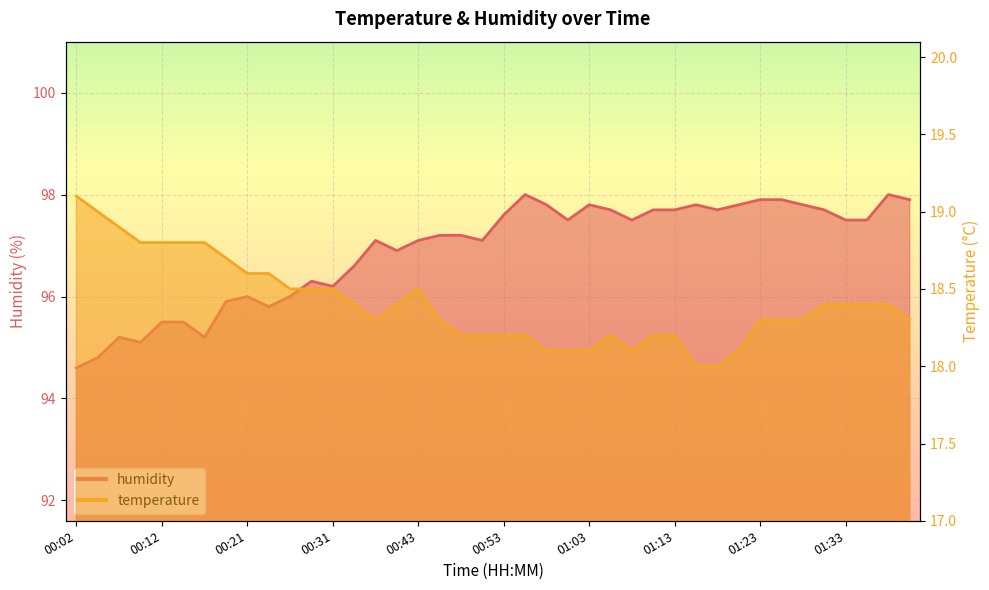

Rank the series at 01:15 from lowest to highest value.

temperature, humidity